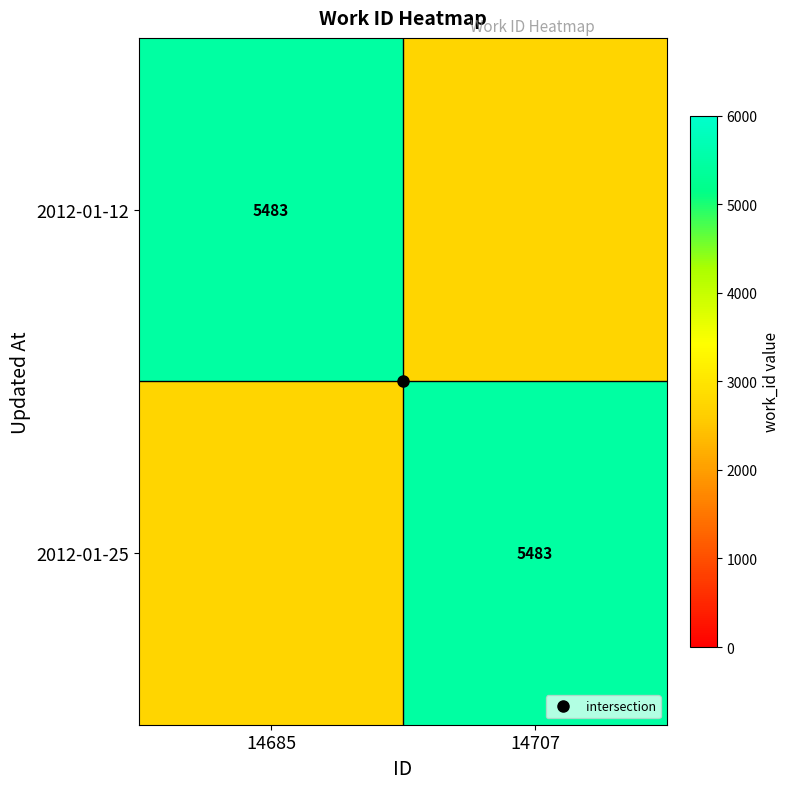

At which category is the sum across all series the highest?

14685